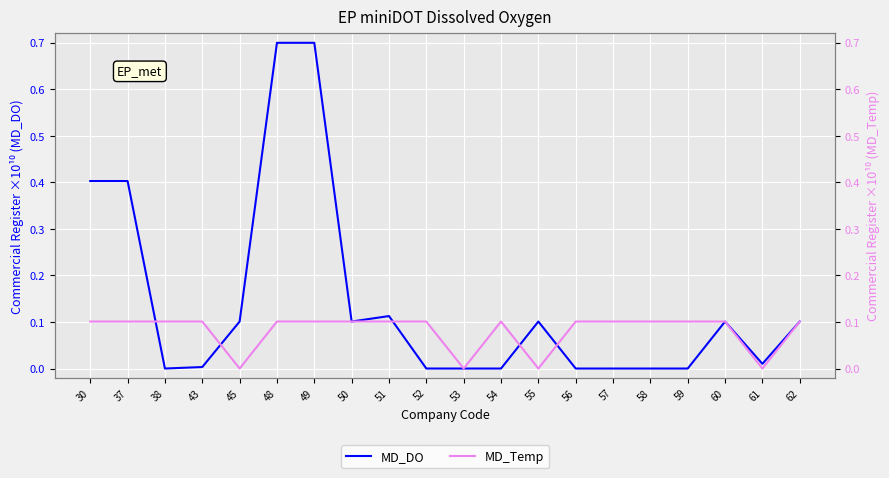

Where is the first local maximum for MD_Temp?

37